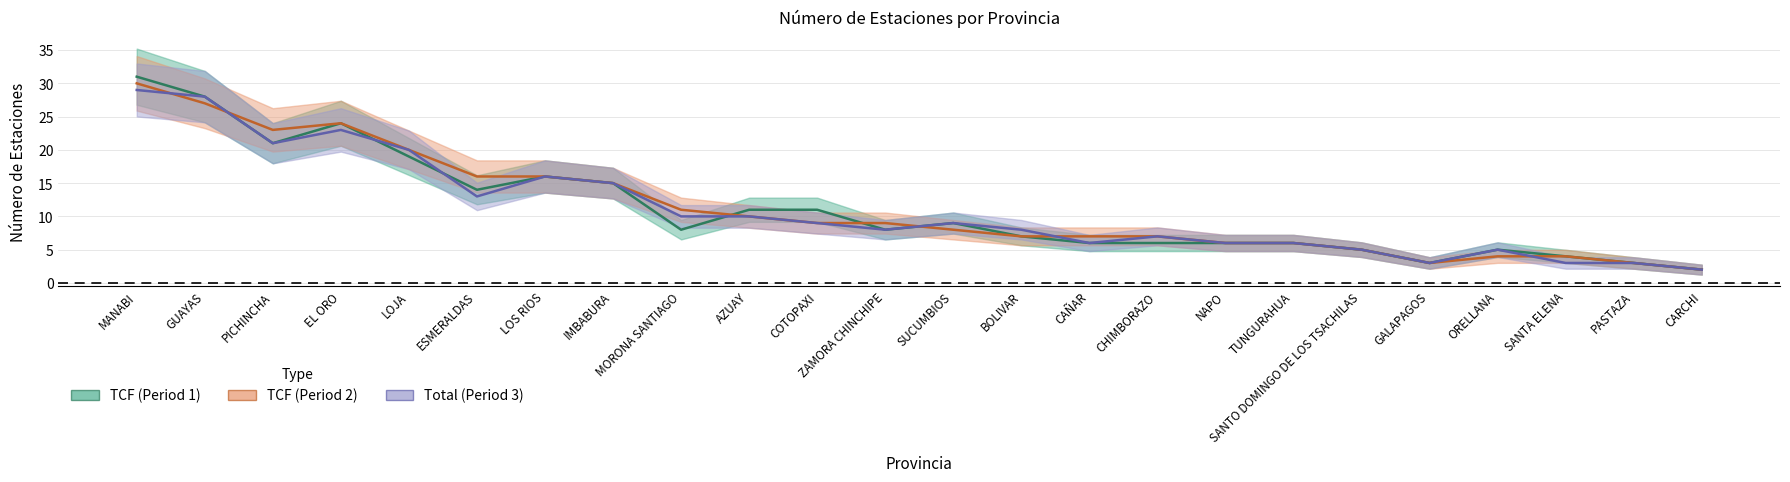

What is the difference between the TCF (Period 2) values at SANTO DOMINGO DE LOS TSACHILAS and AZUAY?

5